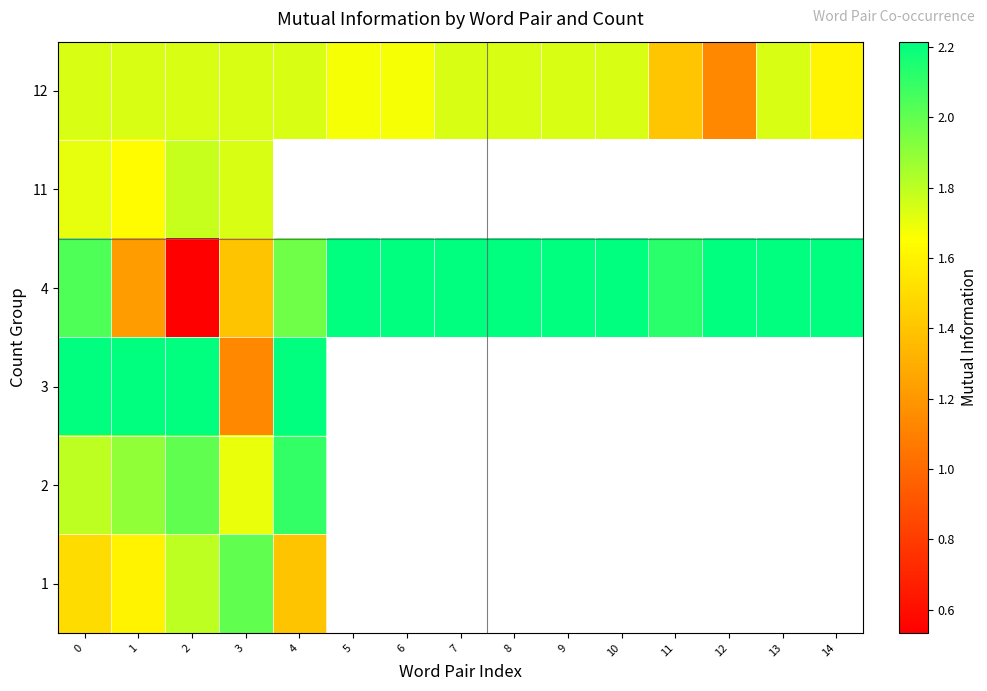

What is the maximum value shown in the chart?

2.2